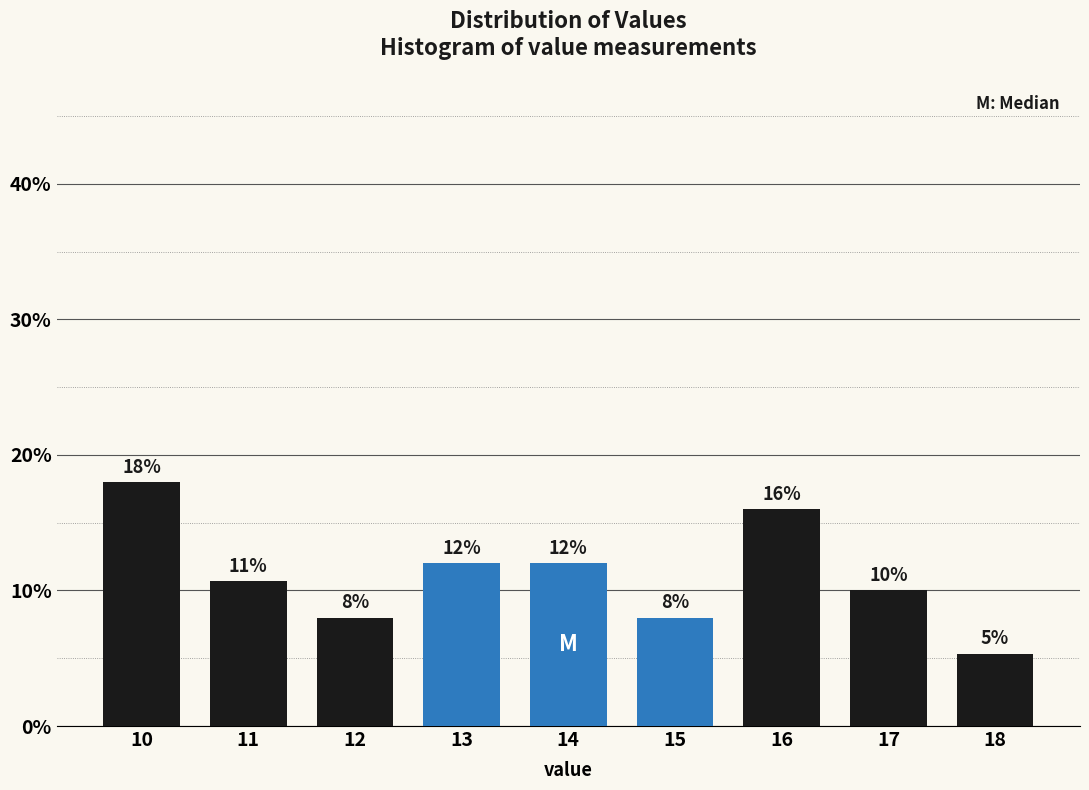

At which label does the data first exceed 10?

10